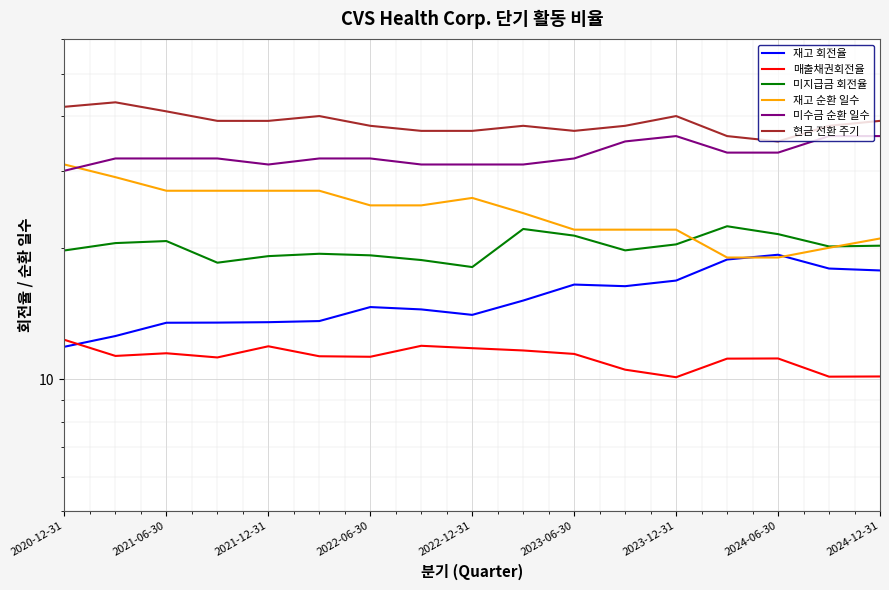

Which series has the largest range (max minus min)?

재고 순환 일수